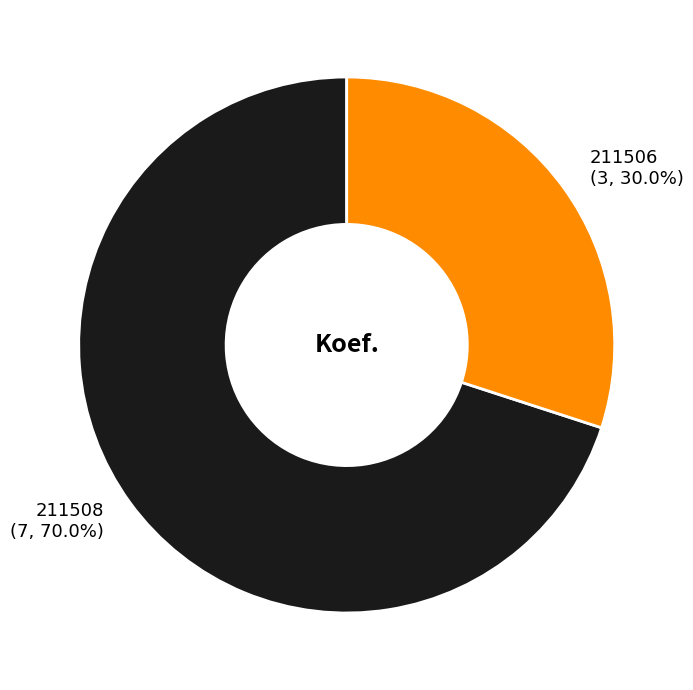

Combined, do 211508 and 211506 account for over 50%?

Yes